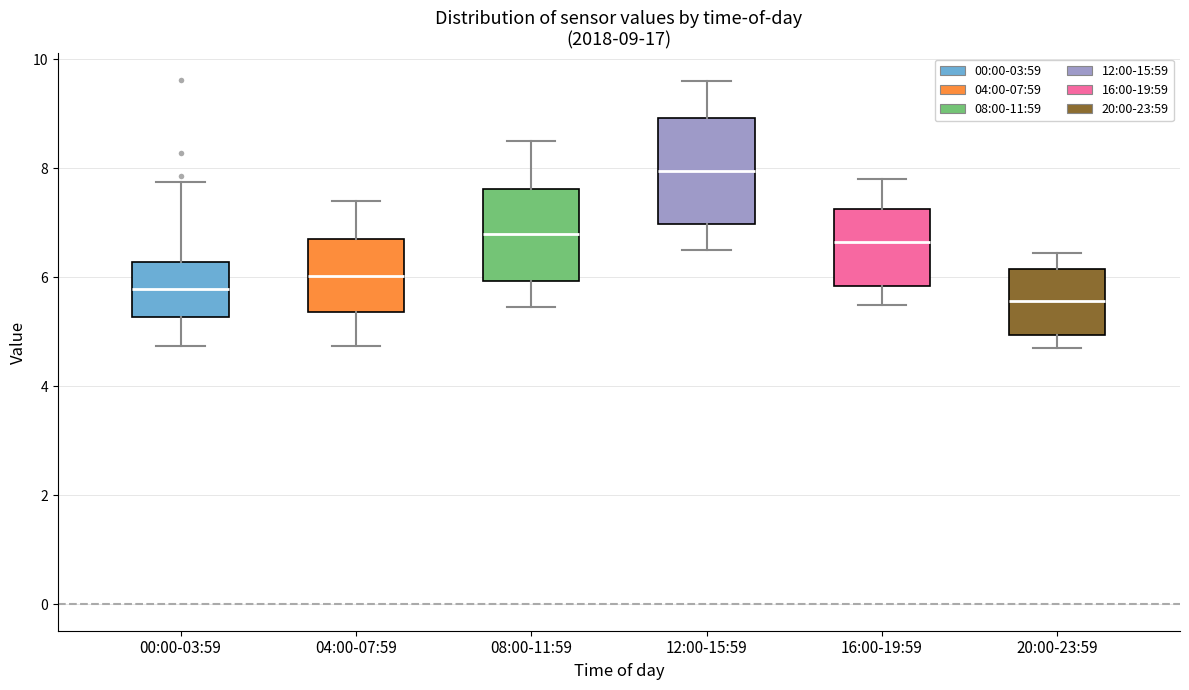

Which box's median line is the lowest?

20:00-23:59